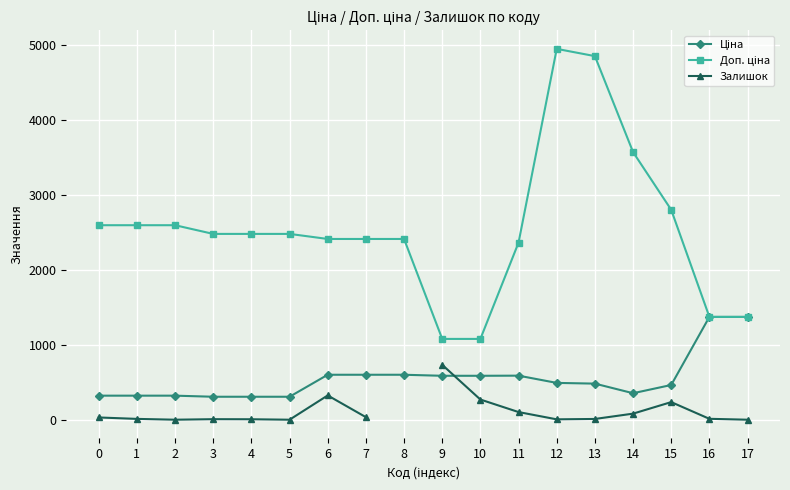

The value of Залишок at 15 is 239.0. True or false?

True